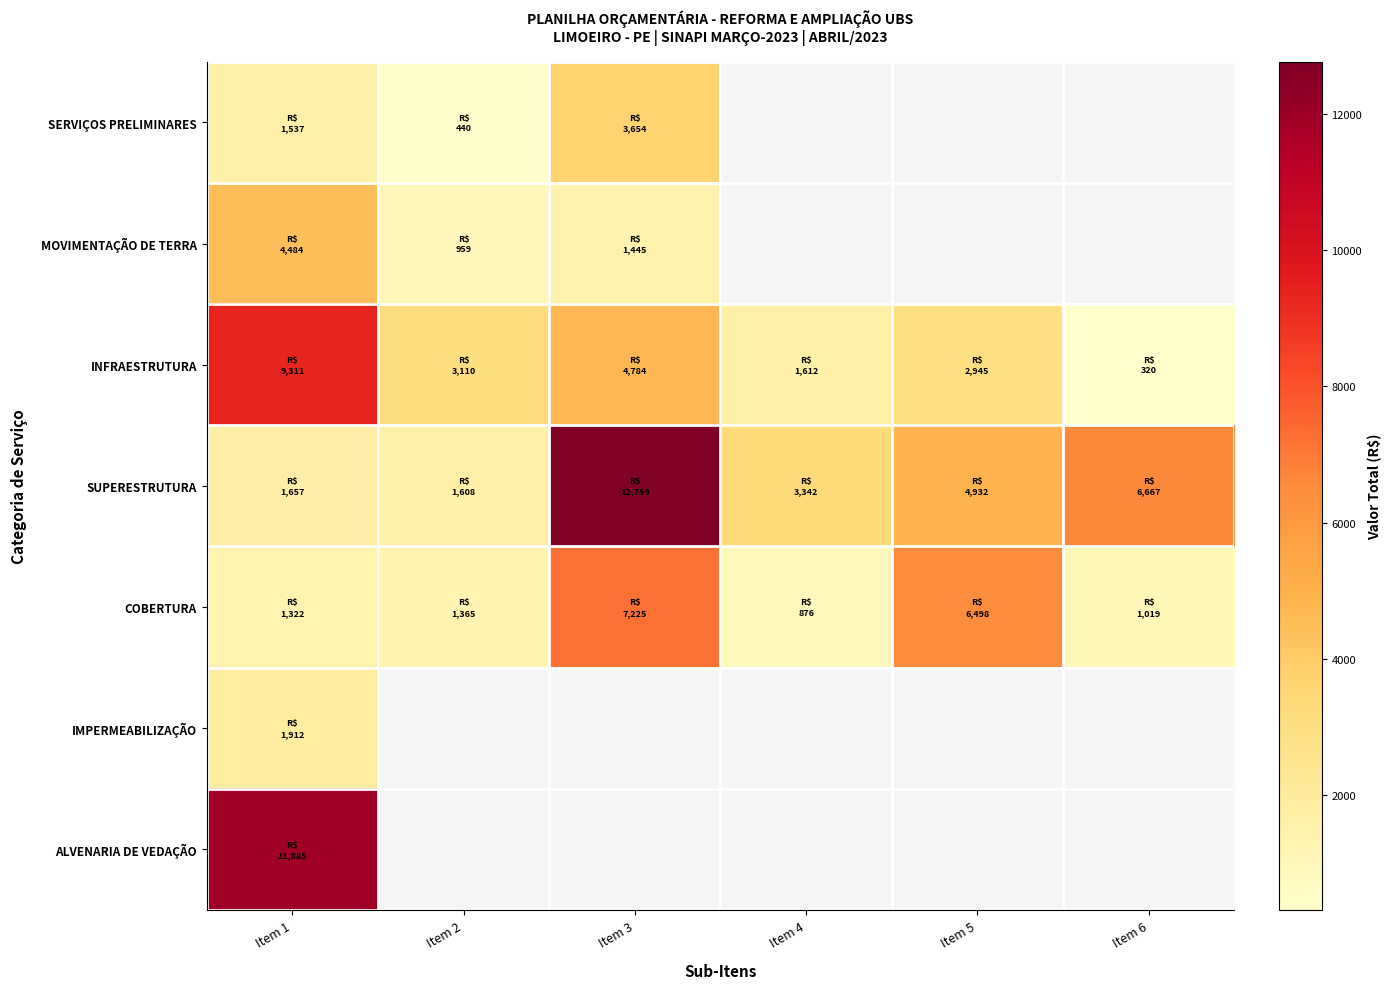

The INFRAESTRUTURA series shows 15012.8 at Item 1. True or false?

False